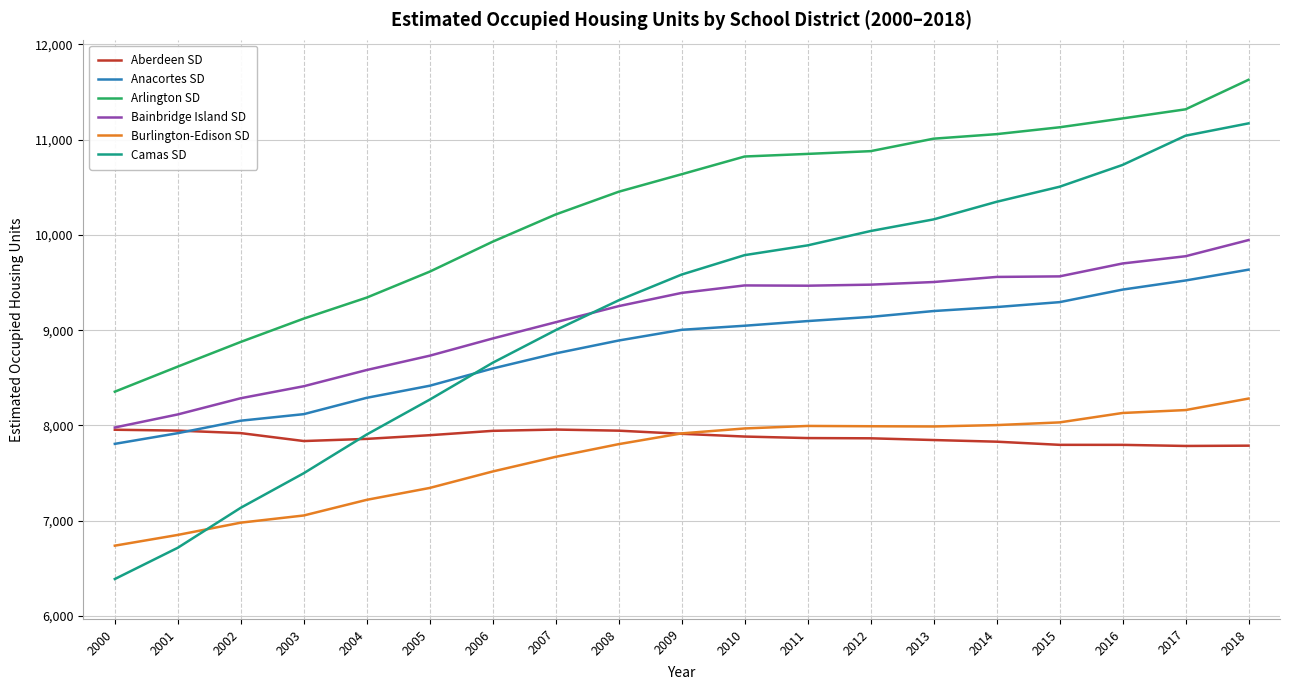

True or false: Aberdeen SD has a value of 7868.0 at 2011.

True